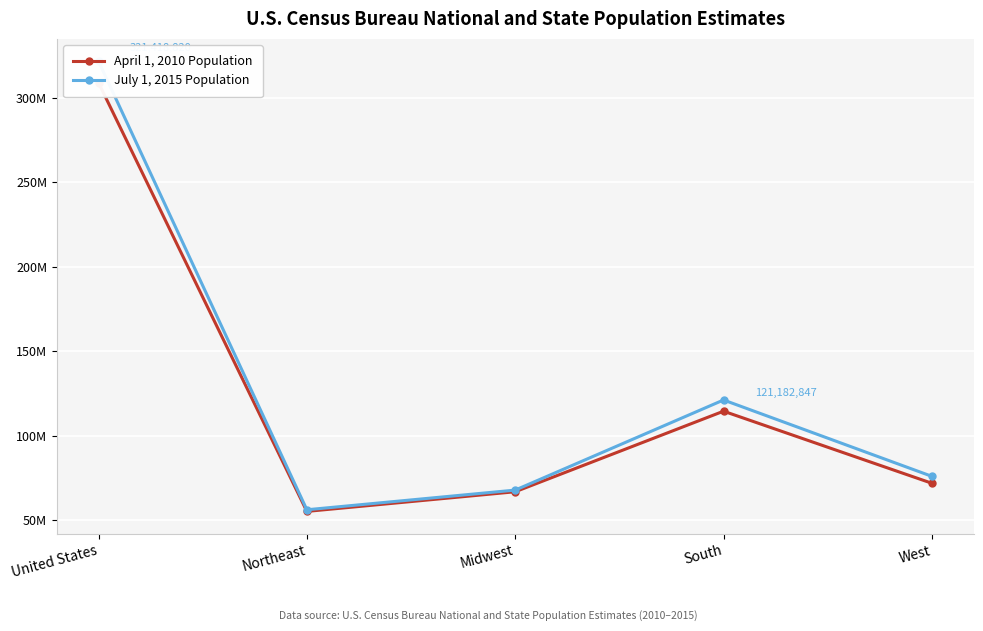

At which category does July 1, 2015 Population reach its first local peak?

South